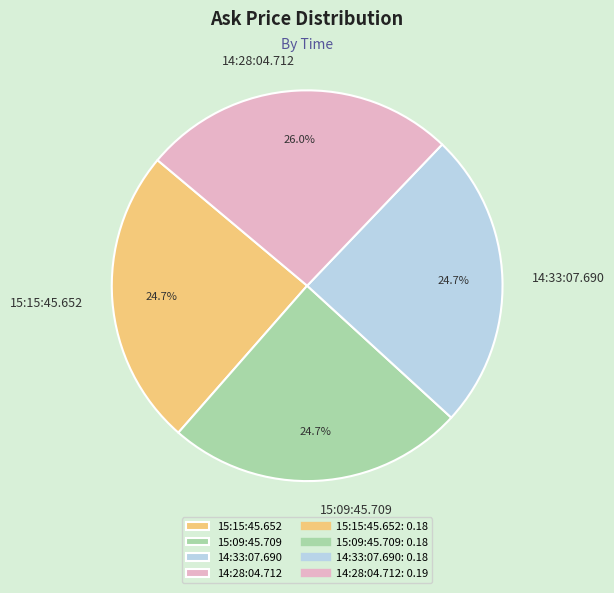

What percentage is the 14:33:07.690 slice, to the nearest percent?

25%